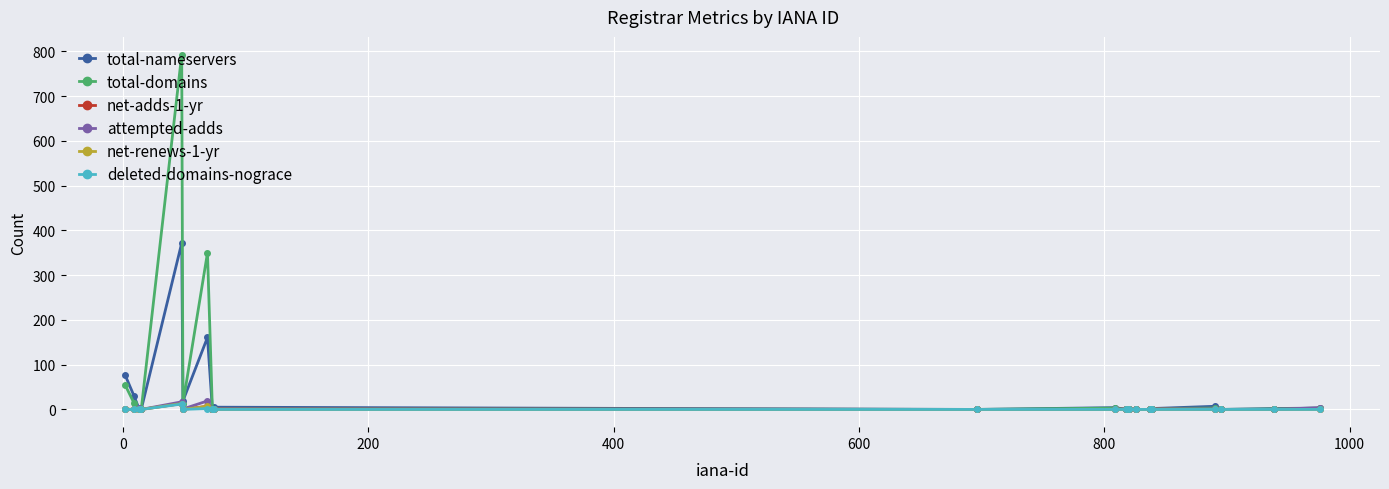

What is the highest value of the attempted-adds series?

19